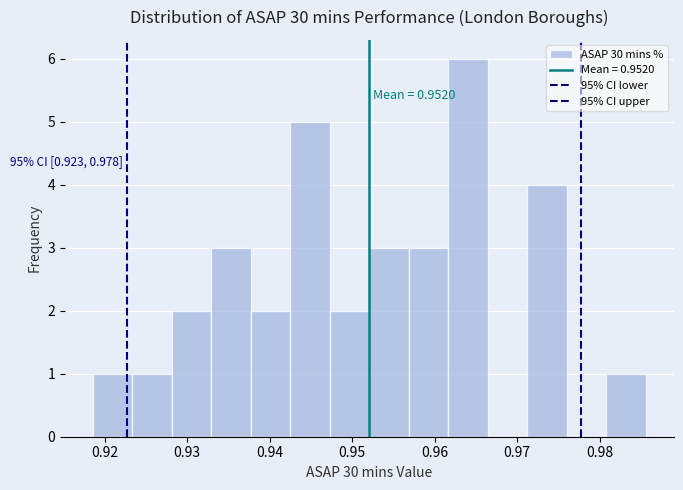

Which range on the x-axis has the tallest bar?

0.962 to 0.966